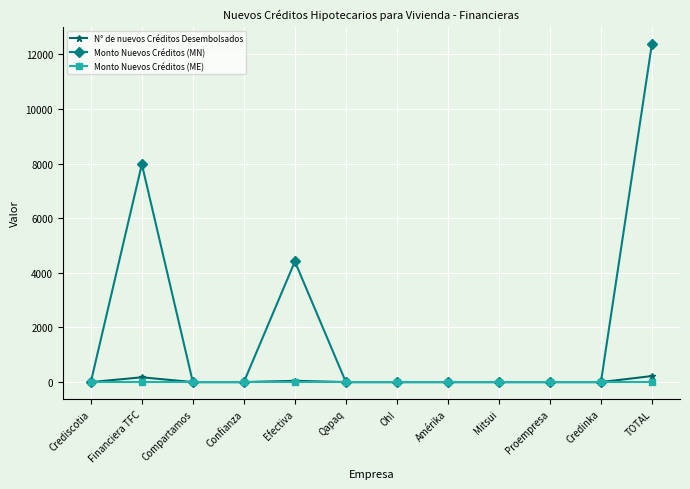

Which series has the largest total across all categories?

Monto Nuevos Créditos (MN)